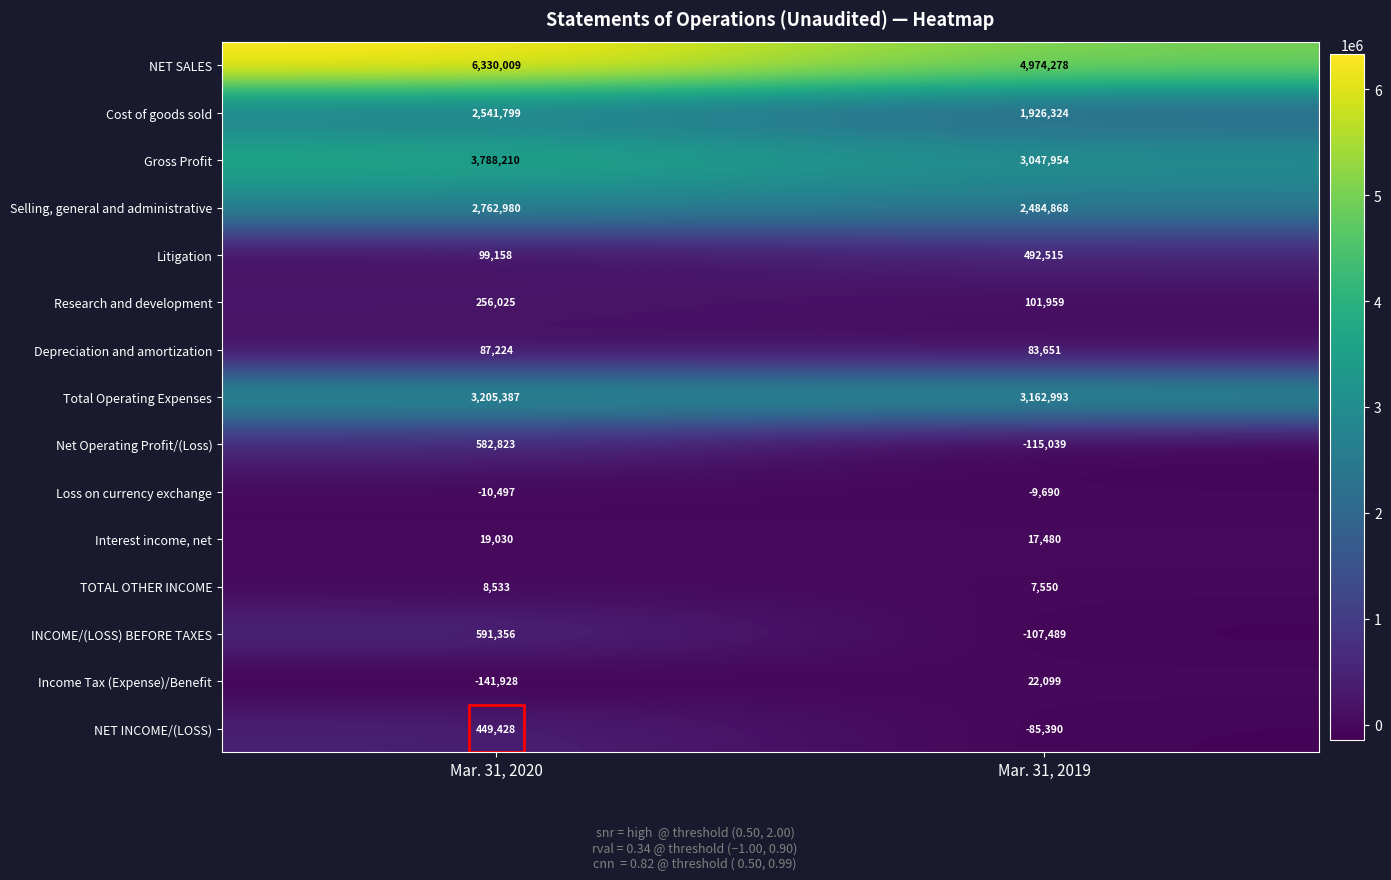

Rank the categories by Total Operating Expenses value from lowest to highest.

Mar. 31, 2019, Mar. 31, 2020